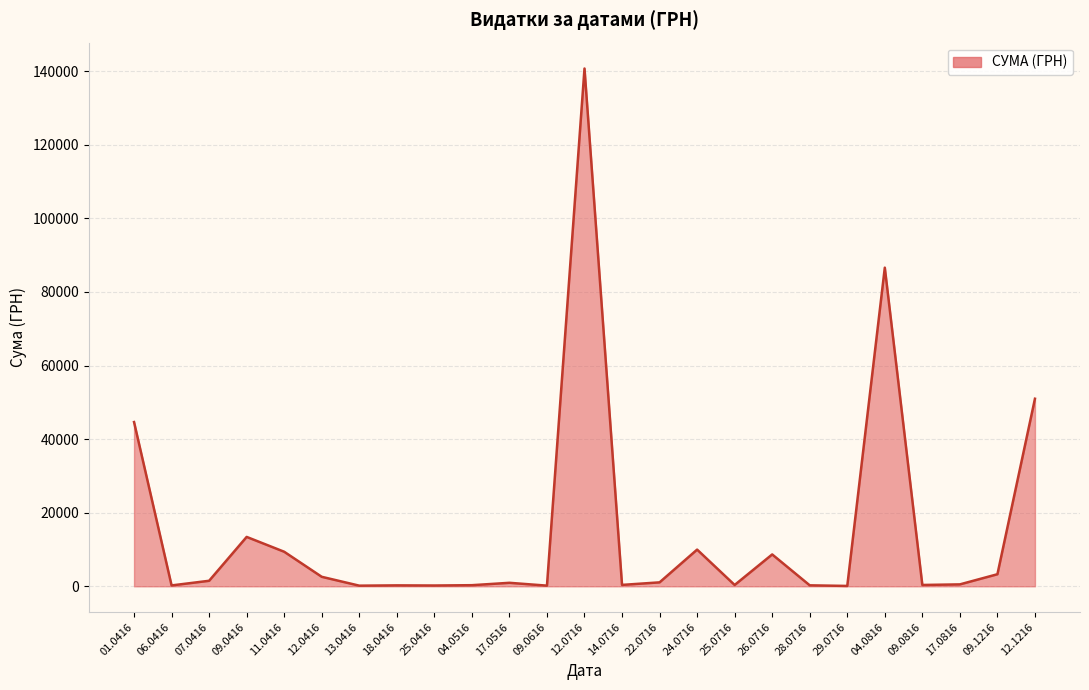

What is the change in value from 12.0716 to 12.1216?

-89734.2